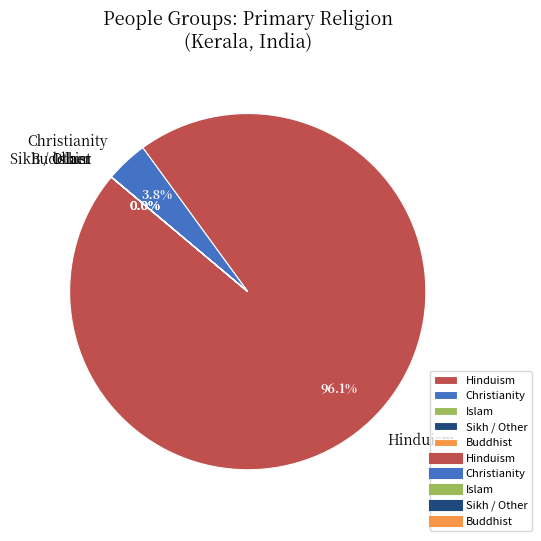

Is there any slice that represents more than half of the pie?

Yes